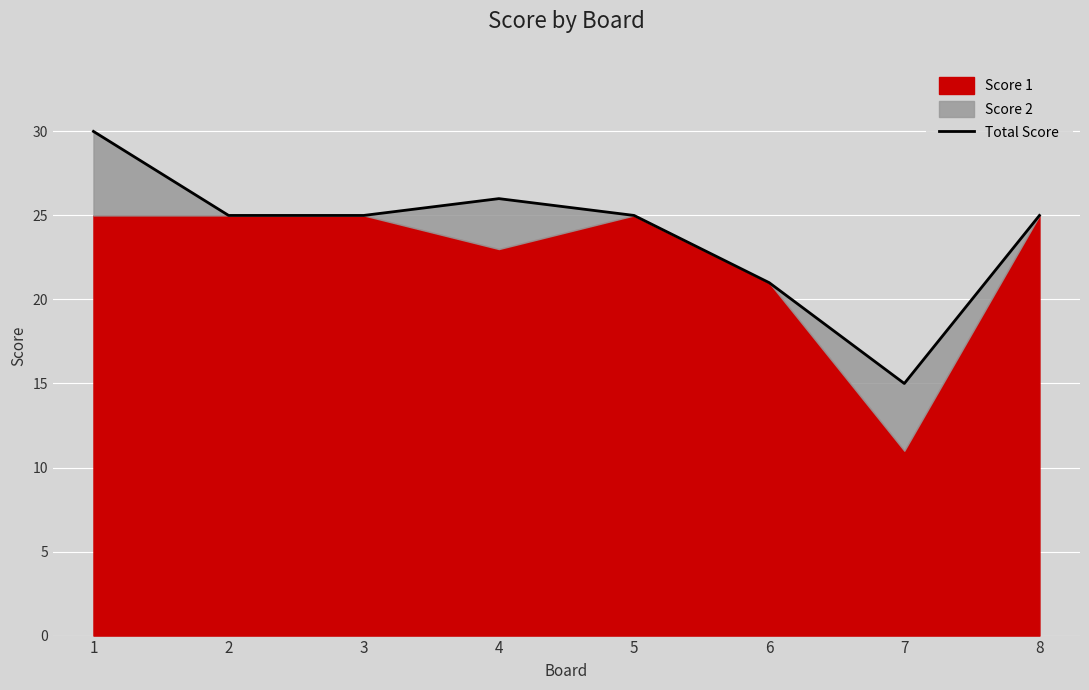

Is it true that the value at 4 is 26?

True